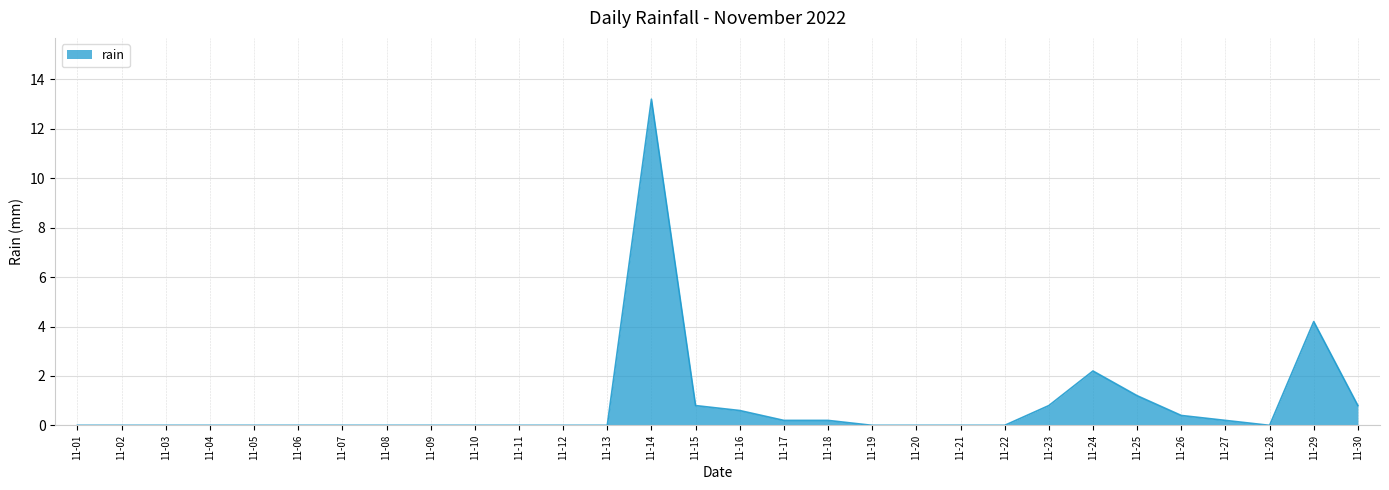

What is the average value?

0.8